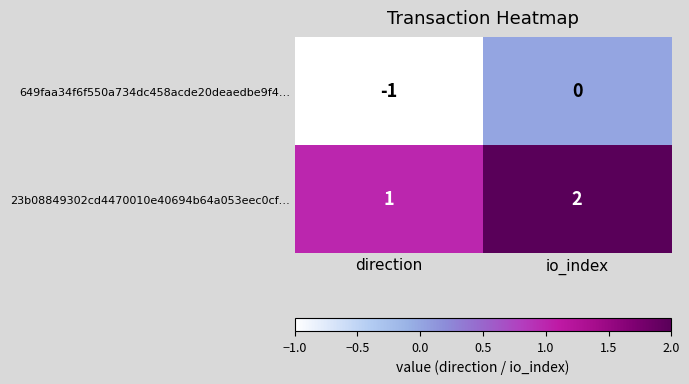

Is it true that 649faa34f6f550a734dc458acde20deaedbe9f4… equals 0 at io_index?

True